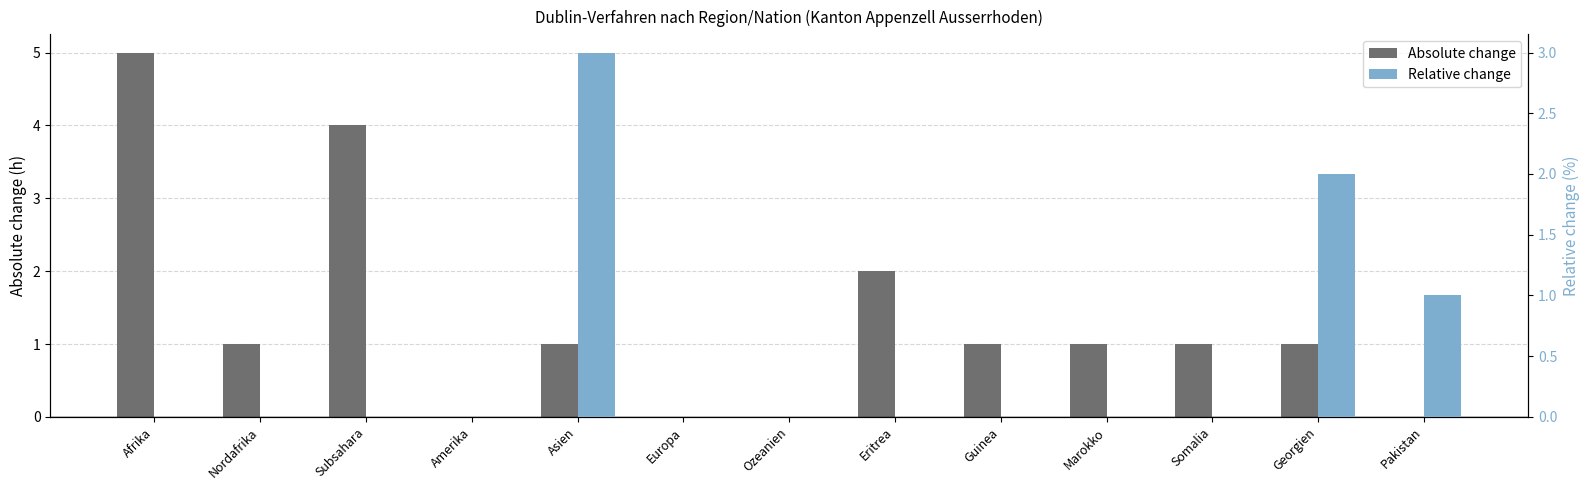

At how many categories does at least one series exceed 4?

1